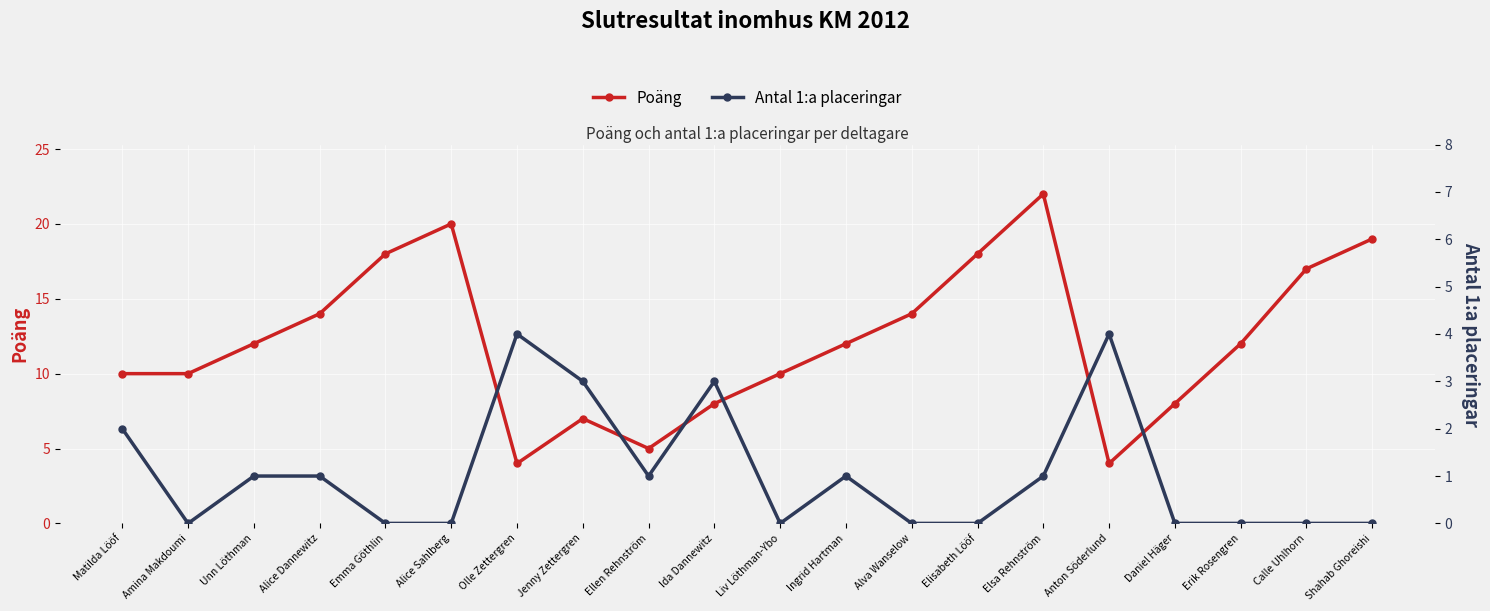

The value of Antal 1:a placeringar at Ida Dannewitz is 1. True or false?

False